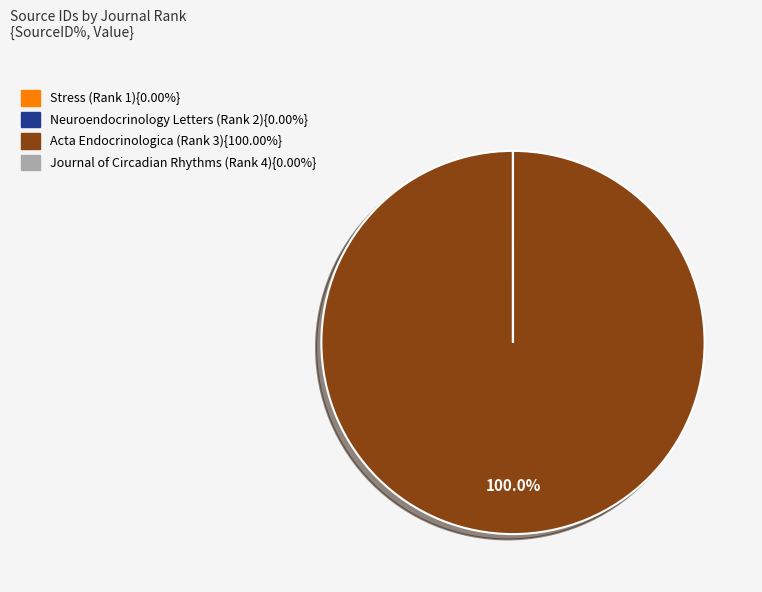

Is there a majority slice in this chart?

Yes